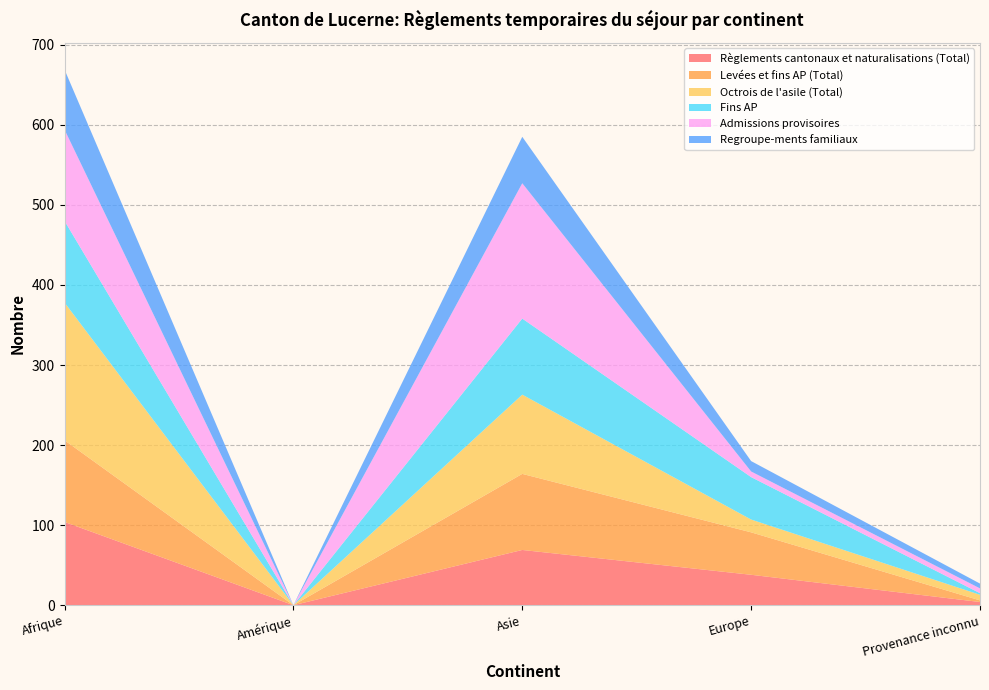

Reading right to left, transcribe all the data shown in this chart.

Règlements cantonaux et naturalisations (Total): Provenance inconnu=4	Europe=38	Asie=69	Amérique=0	Afrique=104
Levées et fins AP (Total): Provenance inconnu=2	Europe=53	Asie=95	Amérique=0	Afrique=102
Octrois de l'asile (Total): Provenance inconnu=7	Europe=16	Asie=99	Amérique=0	Afrique=172
Fins AP: Provenance inconnu=2	Europe=53	Asie=95	Amérique=0	Afrique=102
Admissions provisoires: Provenance inconnu=6	Europe=7	Asie=169	Amérique=0	Afrique=114
Regroupe-ments familiaux: Provenance inconnu=6	Europe=13	Asie=58	Amérique=0	Afrique=75